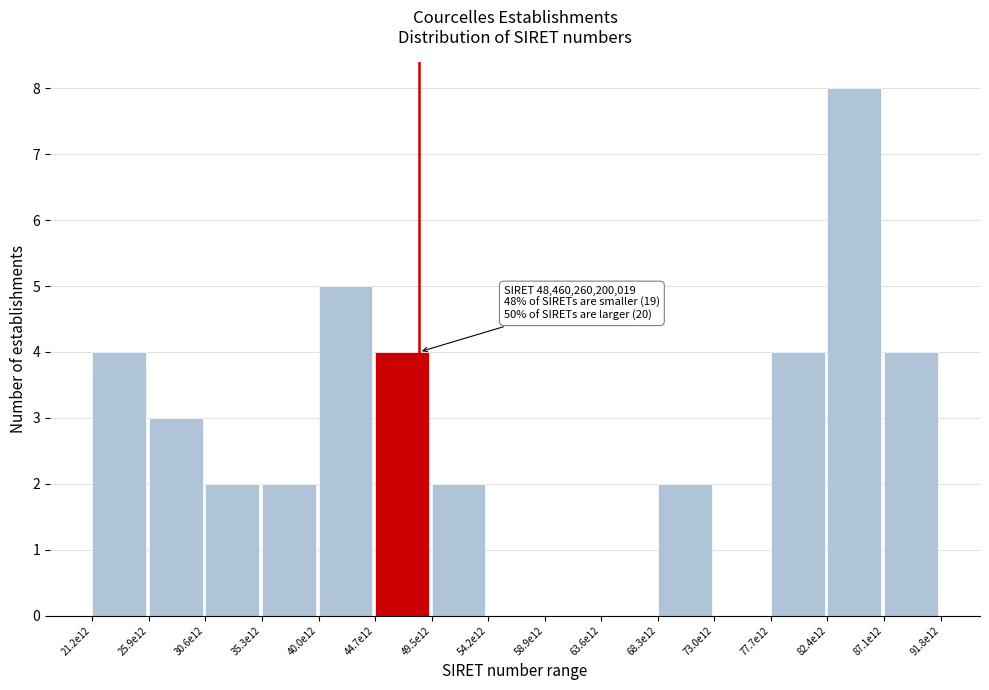

Reading left to right, extract all data points from this chart.

21.2e12=4	25.9e12=3	30.6e12=2	35.3e12=2	40.0e12=5	44.7e12=4	49.5e12=2	54.2e12=0	58.9e12=0	63.6e12=0	68.3e12=2	73.0e12=0	77.7e12=4	82.4e12=8	87.1e12=4